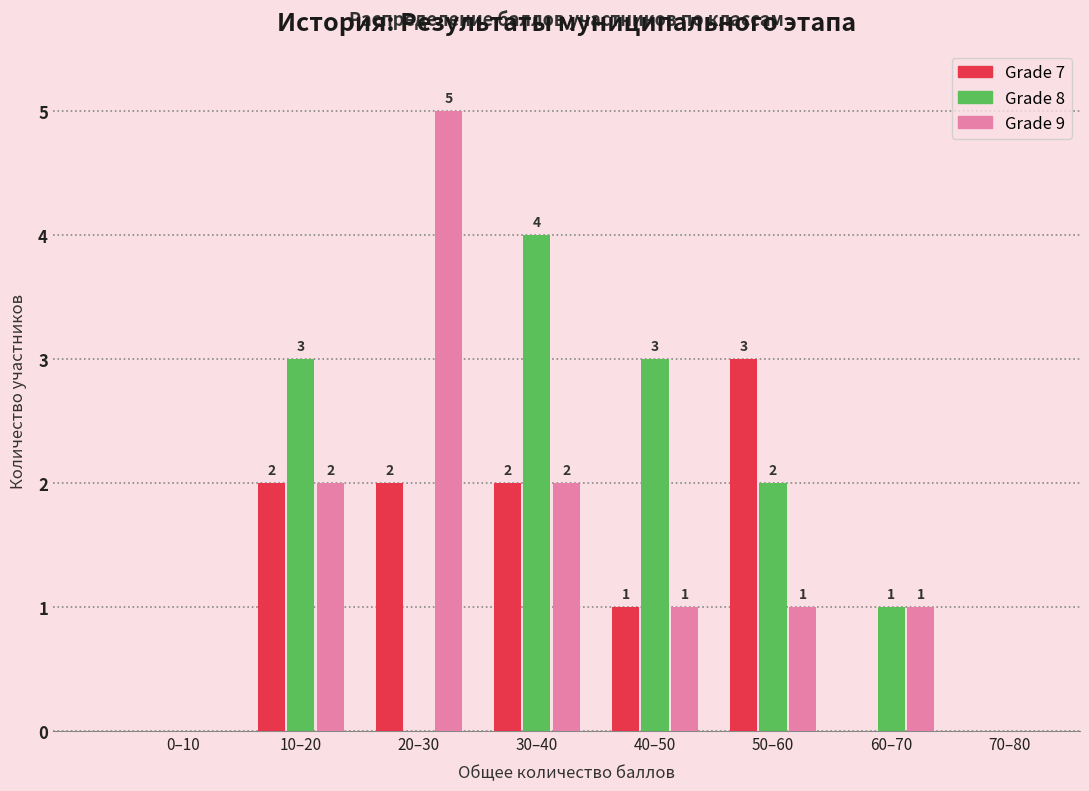

Reading left to right, list all the values displayed in this chart.

Grade 7: 0–10=0	10–20=2	20–30=2	30–40=2	40–50=1	50–60=3	60–70=0	70–80=0
Grade 8: 0–10=0	10–20=3	20–30=0	30–40=4	40–50=3	50–60=2	60–70=1	70–80=0
Grade 9: 0–10=0	10–20=2	20–30=5	30–40=2	40–50=1	50–60=1	60–70=1	70–80=0